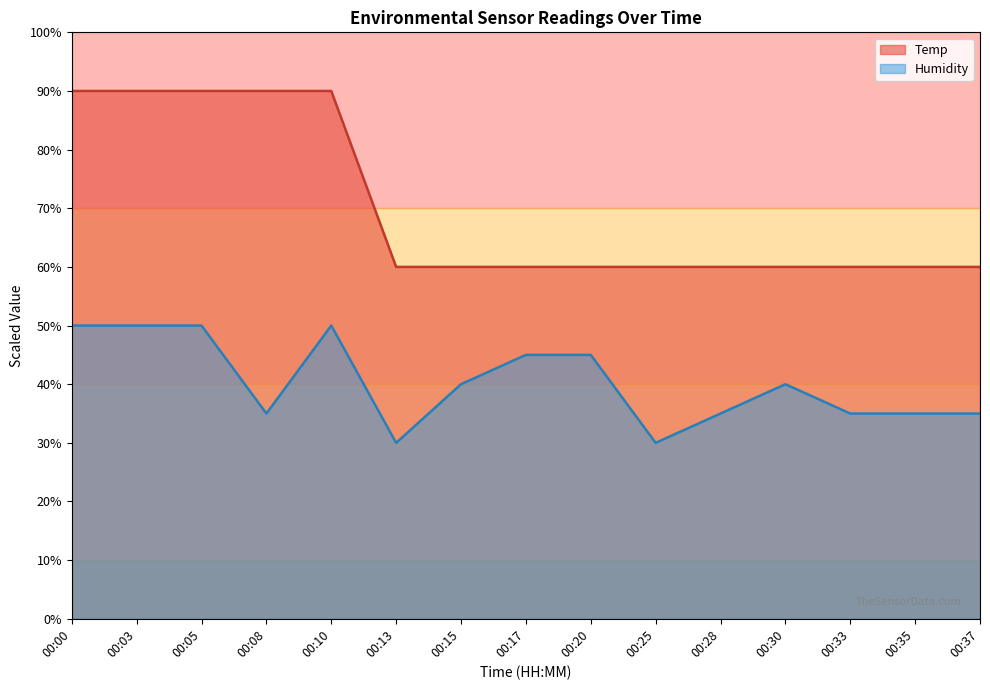

What is the approximate value of Temp at 00:33?

60.0